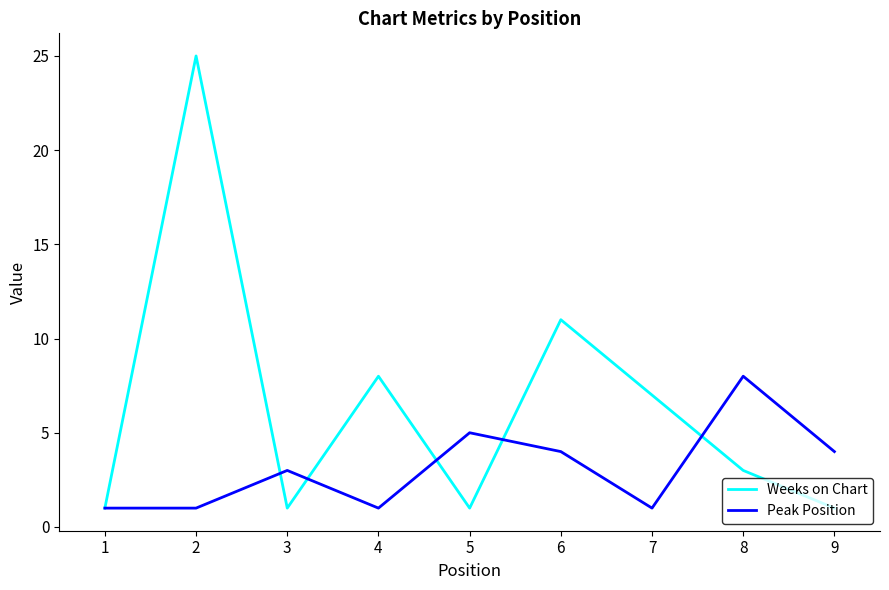

Reading left to right, list all the values displayed in this chart.

Weeks on Chart: 1=1	2=25	3=1	4=8	5=1	6=11	7=7	8=3	9=1
Peak Position: 1=1	2=1	3=3	4=1	5=5	6=4	7=1	8=8	9=4